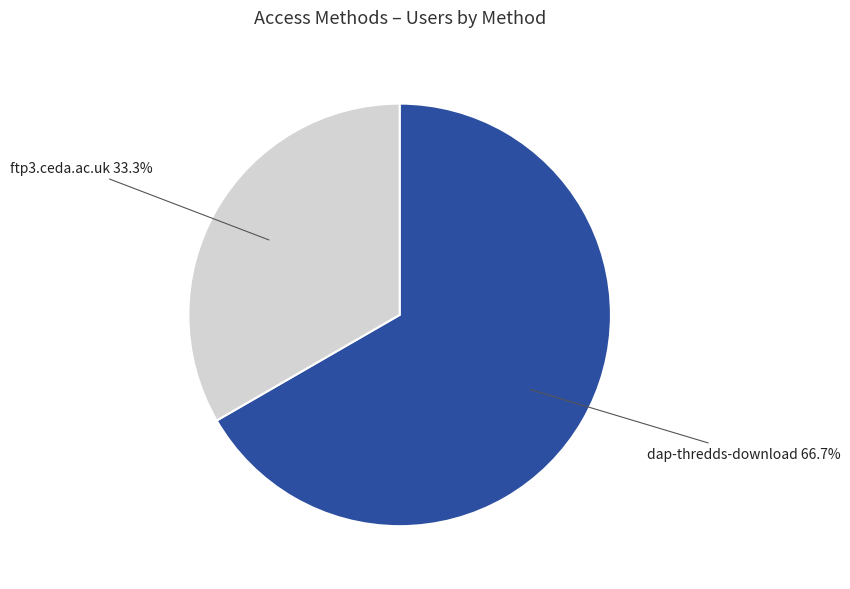

Is there a majority slice in this chart?

Yes